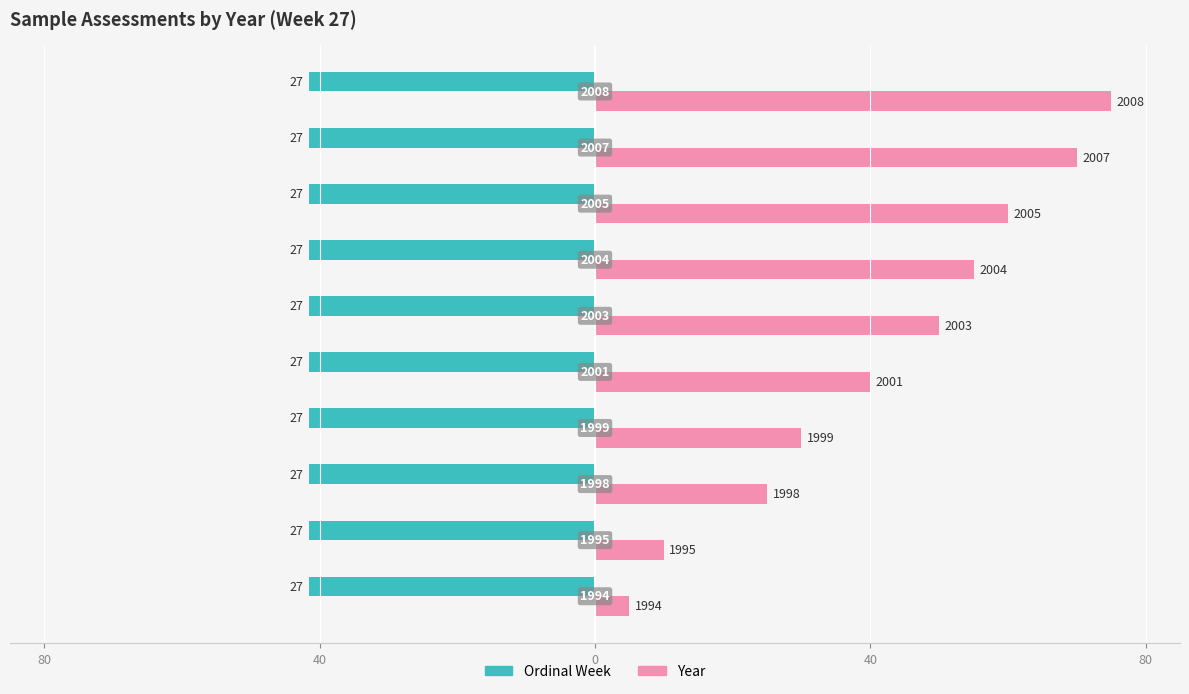

What are all the series names shown in the legend?

Ordinal Week, Year